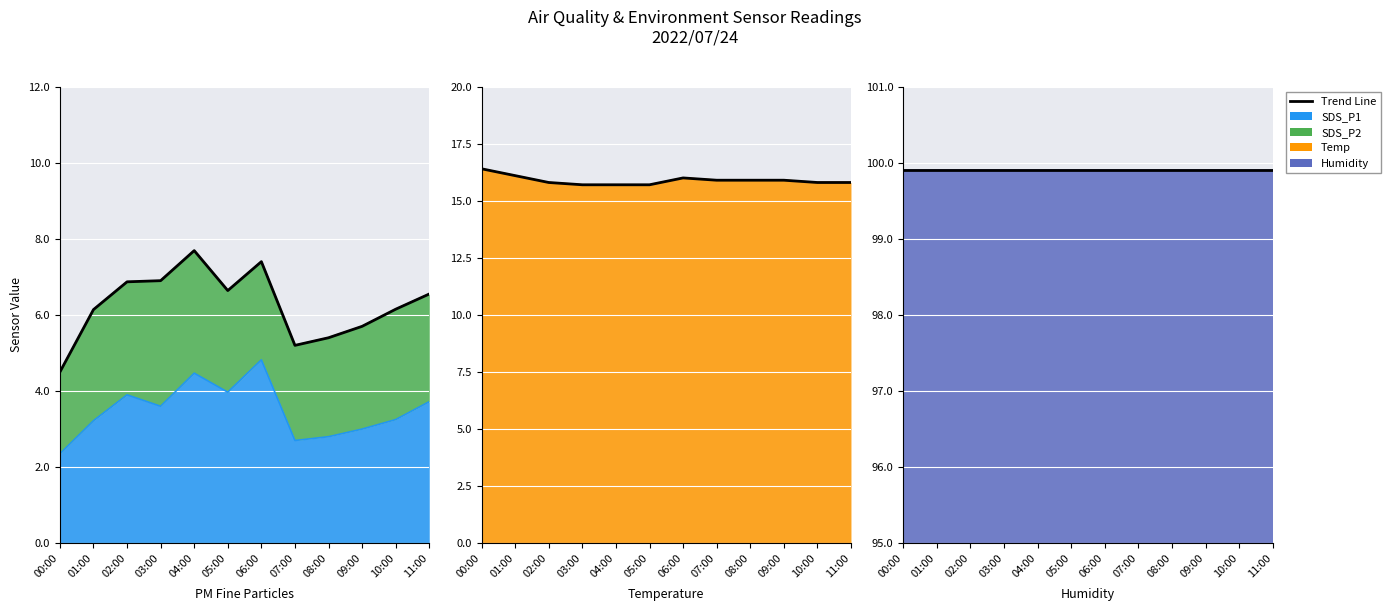

What is the value of the Temp point at the 3rd from the left?

15.8